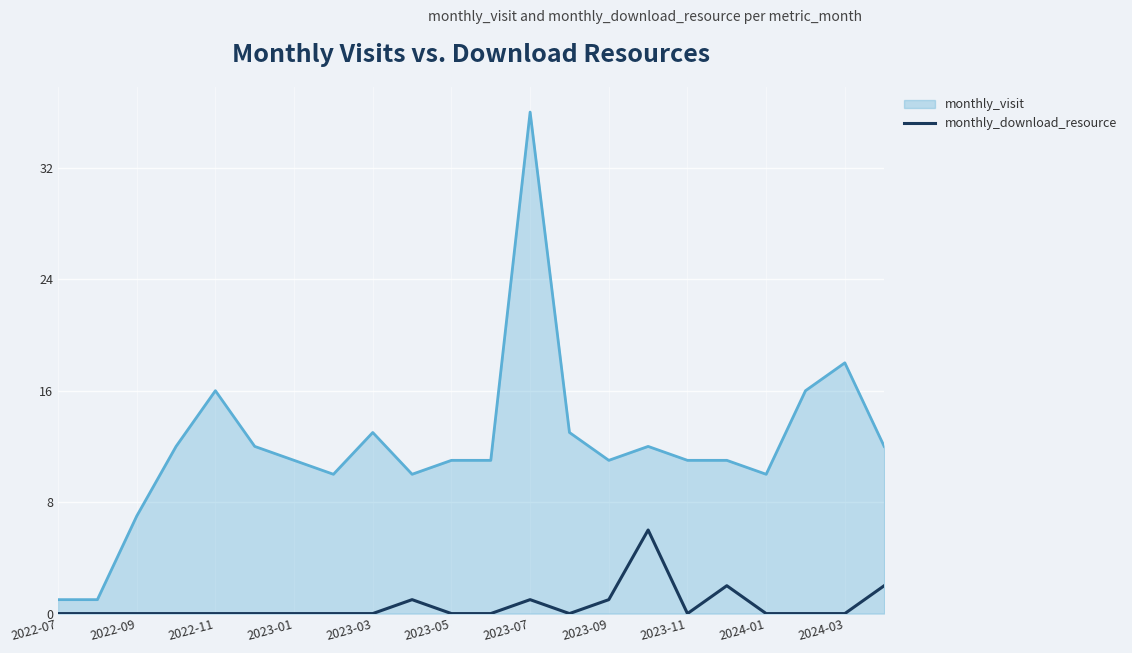

Which series has the widest spread of values?

monthly_visit